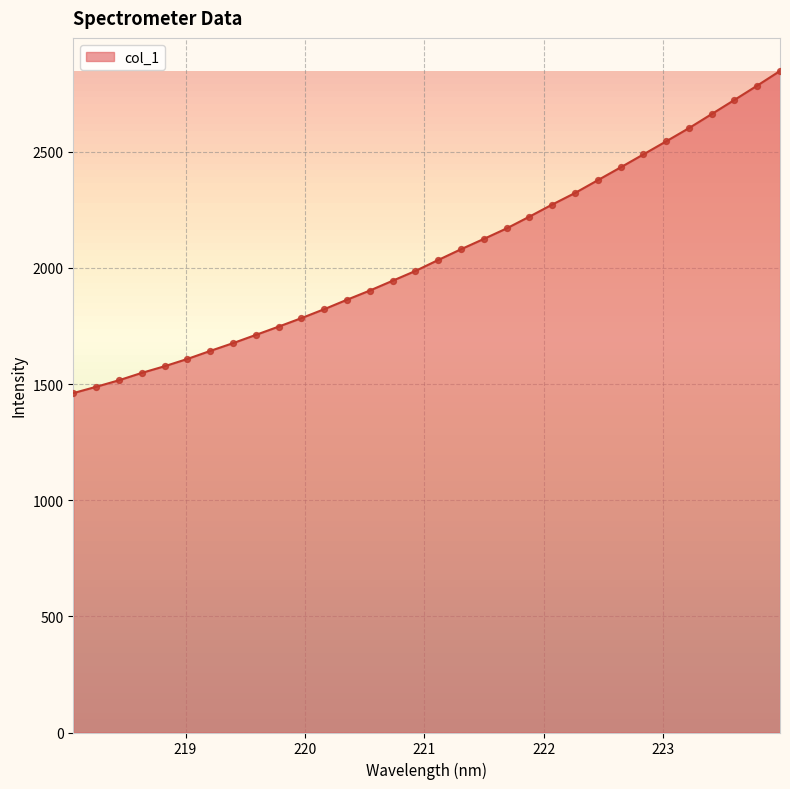

What is the greatest value displayed?

2847.4